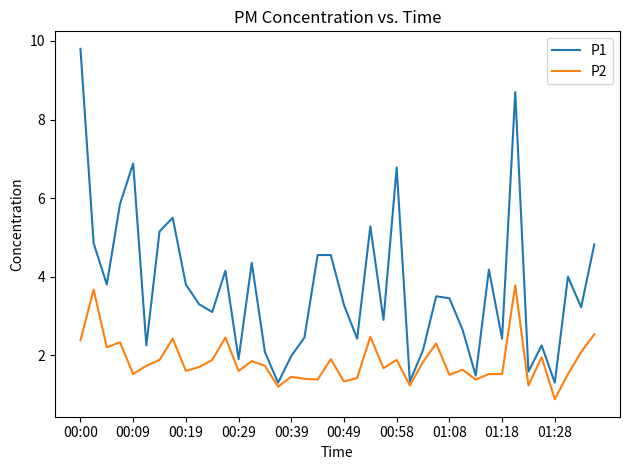

Which series has the largest total across all categories?

P1